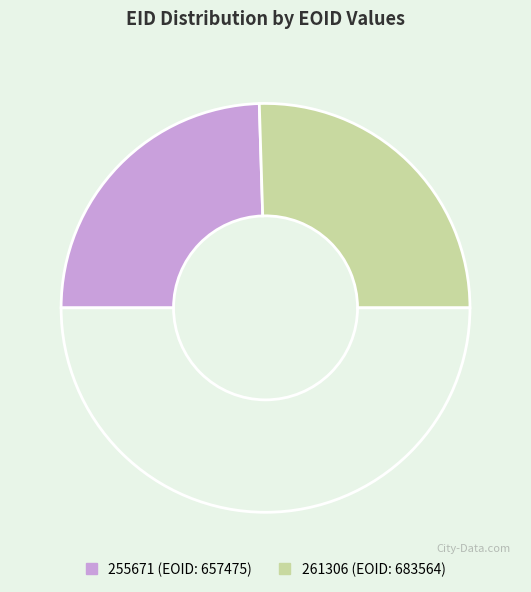

How many segments does this pie chart have?

3